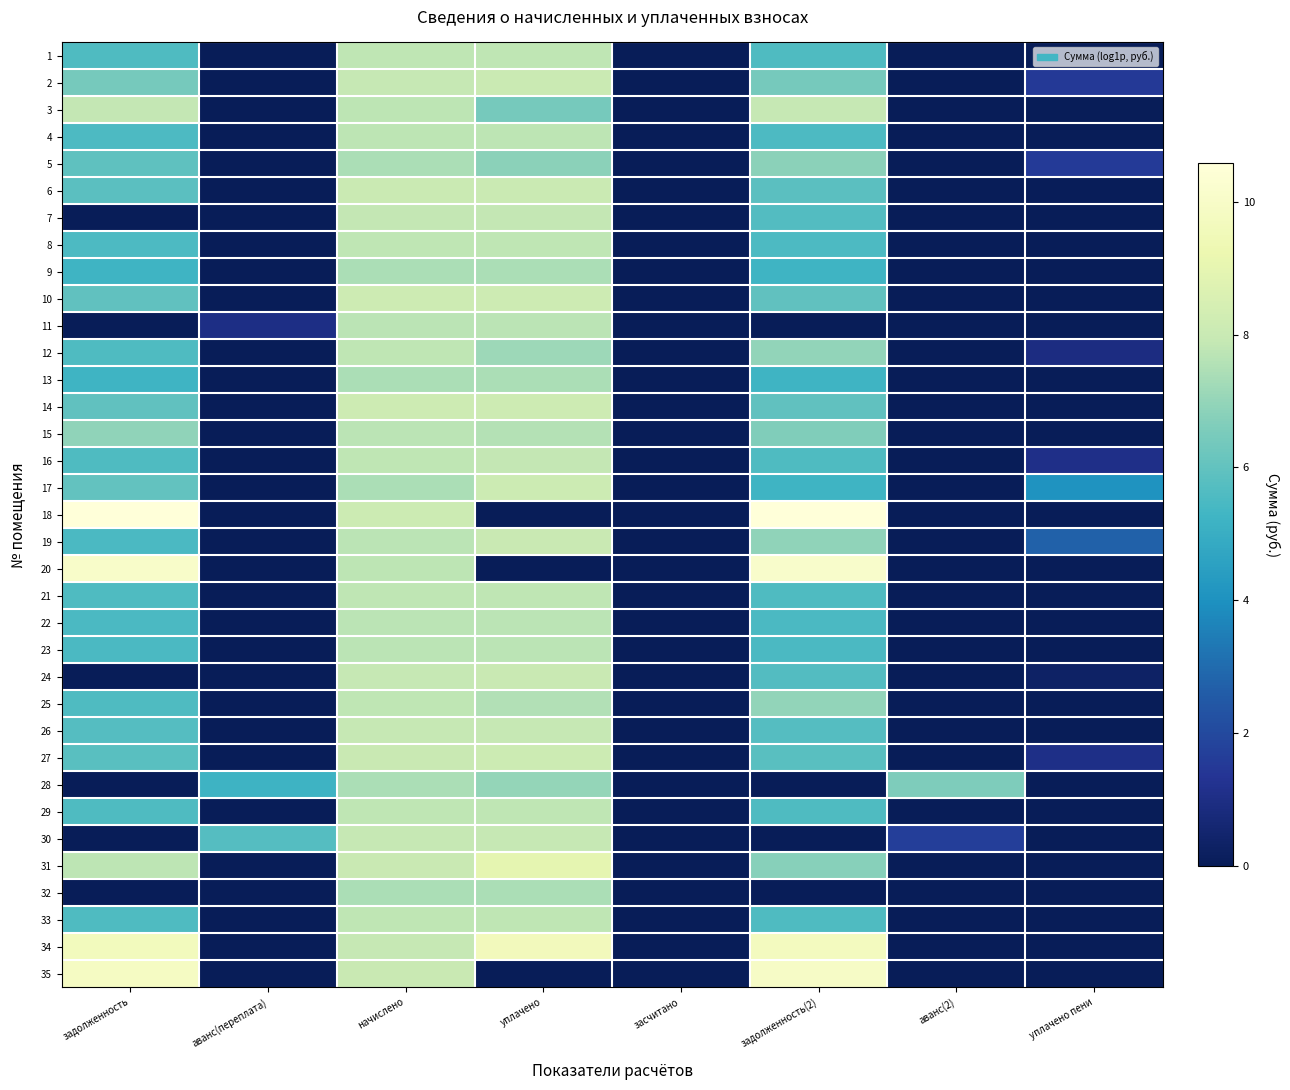

At засчитано, list the series in order from smallest to largest.

1, 2, 3, 4, 5, 6, 7, 8, 9, 10, 11, 12, 13, 14, 15, 16, 17, 18, 19, 20, 21, 22, 23, 24, 25, 26, 27, 28, 29, 30, 31, 32, 33, 34, 35